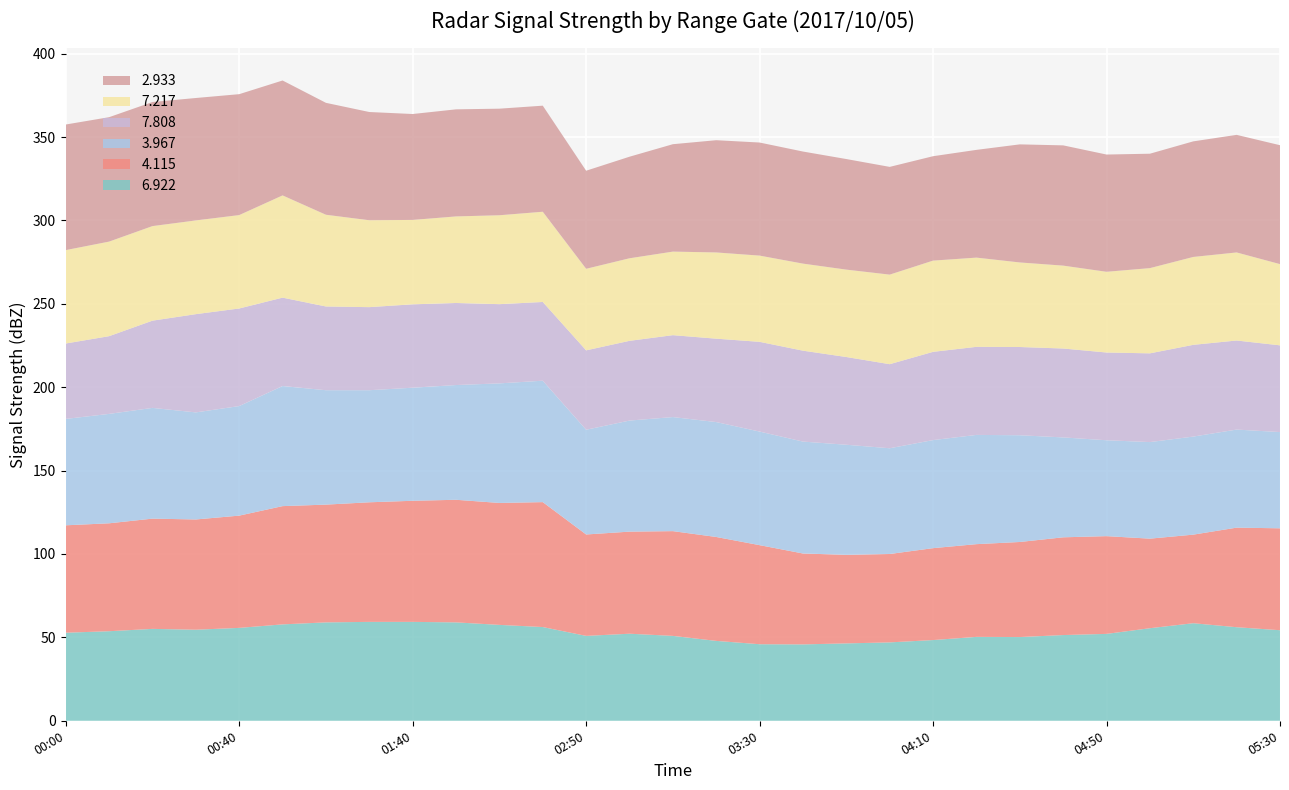

Reading left to right, what are all the values shown in this chart?

6.922: 2017/10/05 00:00=52.8	2017/10/05 00:10=53.7	2017/10/05 00:20=55.1	2017/10/05 00:30=54.6	2017/10/05 00:40=55.7	2017/10/05 01:10=57.8	2017/10/05 01:20=59.0	2017/10/05 01:30=59.3	2017/10/05 01:40=59.3	2017/10/05 01:50=59.0	2017/10/05 02:00=57.5	2017/10/05 02:10=56.2	2017/10/05 02:50=50.9	2017/10/05 03:00=52.2	2017/10/05 03:10=50.9	2017/10/05 03:20=47.9	2017/10/05 03:30=45.9	2017/10/05 03:40=45.8	2017/10/05 03:50=46.4	2017/10/05 04:00=47.0	2017/10/05 04:10=48.4	2017/10/05 04:20=50.3	2017/10/05 04:30=50.2	2017/10/05 04:40=51.4	2017/10/05 04:50=52.1	2017/10/05 05:00=55.5	2017/10/05 05:10=58.5	2017/10/05 05:20=56.1	2017/10/05 05:30=54.3
4.115: 2017/10/05 00:00=64.4	2017/10/05 00:10=64.7	2017/10/05 00:20=66.1	2017/10/05 00:30=66.1	2017/10/05 00:40=67.3	2017/10/05 01:10=70.9	2017/10/05 01:20=70.6	2017/10/05 01:30=71.7	2017/10/05 01:40=72.6	2017/10/05 01:50=73.5	2017/10/05 02:00=73.1	2017/10/05 02:10=74.9	2017/10/05 02:50=60.8	2017/10/05 03:00=61.2	2017/10/05 03:10=62.8	2017/10/05 03:20=62.3	2017/10/05 03:30=59.4	2017/10/05 03:40=54.5	2017/10/05 03:50=53.1	2017/10/05 04:00=53.0	2017/10/05 04:10=55.1	2017/10/05 04:20=55.6	2017/10/05 04:30=57.0	2017/10/05 04:40=58.6	2017/10/05 04:50=58.6	2017/10/05 05:00=53.7	2017/10/05 05:10=53.1	2017/10/05 05:20=59.7	2017/10/05 05:30=61.1
3.967: 2017/10/05 00:00=63.8	2017/10/05 00:10=65.6	2017/10/05 00:20=66.4	2017/10/05 00:30=64.2	2017/10/05 00:40=65.7	2017/10/05 01:10=72.0	2017/10/05 01:20=68.6	2017/10/05 01:30=67.2	2017/10/05 01:40=67.8	2017/10/05 01:50=68.8	2017/10/05 02:00=71.7	2017/10/05 02:10=72.8	2017/10/05 02:50=62.8	2017/10/05 03:00=66.6	2017/10/05 03:10=68.4	2017/10/05 03:20=68.9	2017/10/05 03:30=68.1	2017/10/05 03:40=67.1	2017/10/05 03:50=66.0	2017/10/05 04:00=63.4	2017/10/05 04:10=64.8	2017/10/05 04:20=65.5	2017/10/05 04:30=64.0	2017/10/05 04:40=59.9	2017/10/05 04:50=57.5	2017/10/05 05:00=57.9	2017/10/05 05:10=58.8	2017/10/05 05:20=58.8	2017/10/05 05:30=57.7
7.808: 2017/10/05 00:00=45.2	2017/10/05 00:10=46.6	2017/10/05 00:20=52.3	2017/10/05 00:30=58.9	2017/10/05 00:40=58.5	2017/10/05 01:10=53.0	2017/10/05 01:20=50.2	2017/10/05 01:30=49.8	2017/10/05 01:40=50.0	2017/10/05 01:50=49.2	2017/10/05 02:00=47.5	2017/10/05 02:10=47.2	2017/10/05 02:50=47.6	2017/10/05 03:00=47.8	2017/10/05 03:10=49.1	2017/10/05 03:20=50.0	2017/10/05 03:30=53.8	2017/10/05 03:40=54.5	2017/10/05 03:50=52.6	2017/10/05 04:00=50.4	2017/10/05 04:10=52.9	2017/10/05 04:20=52.8	2017/10/05 04:30=52.9	2017/10/05 04:40=53.3	2017/10/05 04:50=52.6	2017/10/05 05:00=53.2	2017/10/05 05:10=55.0	2017/10/05 05:20=53.4	2017/10/05 05:30=52.0
7.217: 2017/10/05 00:00=56.0	2017/10/05 00:10=56.7	2017/10/05 00:20=56.7	2017/10/05 00:30=56.2	2017/10/05 00:40=56.0	2017/10/05 01:10=61.3	2017/10/05 01:20=55.0	2017/10/05 01:30=52.1	2017/10/05 01:40=50.6	2017/10/05 01:50=51.9	2017/10/05 02:00=53.3	2017/10/05 02:10=54.1	2017/10/05 02:50=48.9	2017/10/05 03:00=49.5	2017/10/05 03:10=50.1	2017/10/05 03:20=51.7	2017/10/05 03:30=51.7	2017/10/05 03:40=52.2	2017/10/05 03:50=52.4	2017/10/05 04:00=53.7	2017/10/05 04:10=54.7	2017/10/05 04:20=53.5	2017/10/05 04:30=50.7	2017/10/05 04:40=49.7	2017/10/05 04:50=48.4	2017/10/05 05:00=51.1	2017/10/05 05:10=52.7	2017/10/05 05:20=52.8	2017/10/05 05:30=48.7
2.933: 2017/10/05 00:00=75.3	2017/10/05 00:10=74.6	2017/10/05 00:20=74.4	2017/10/05 00:30=73.4	2017/10/05 00:40=72.5	2017/10/05 01:10=68.9	2017/10/05 01:20=67.1	2017/10/05 01:30=64.9	2017/10/05 01:40=63.5	2017/10/05 01:50=64.2	2017/10/05 02:00=63.9	2017/10/05 02:10=63.6	2017/10/05 02:50=58.8	2017/10/05 03:00=60.9	2017/10/05 03:10=64.4	2017/10/05 03:20=67.3	2017/10/05 03:30=67.8	2017/10/05 03:40=67.2	2017/10/05 03:50=66.3	2017/10/05 04:00=64.6	2017/10/05 04:10=62.6	2017/10/05 04:20=64.6	2017/10/05 04:30=70.8	2017/10/05 04:40=72.1	2017/10/05 04:50=70.3	2017/10/05 05:00=68.6	2017/10/05 05:10=69.3	2017/10/05 05:20=70.5	2017/10/05 05:30=71.3